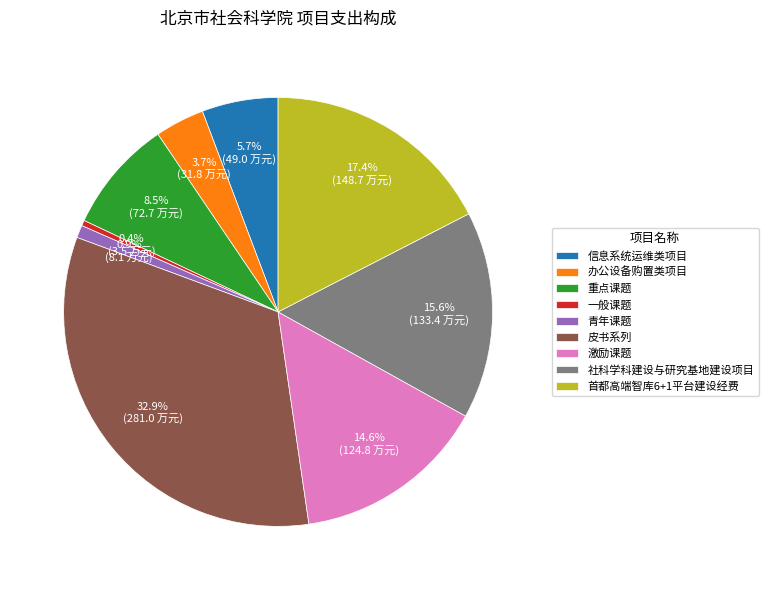

Rank the categories by value from highest to lowest.

皮书系列, 首都高端智库6+1平台建设经费, 社科学科建设与研究基地建设项目, 激励课题, 重点课题, 信息系统运维类项目, 办公设备购置类项目, 青年课题, 一般课题